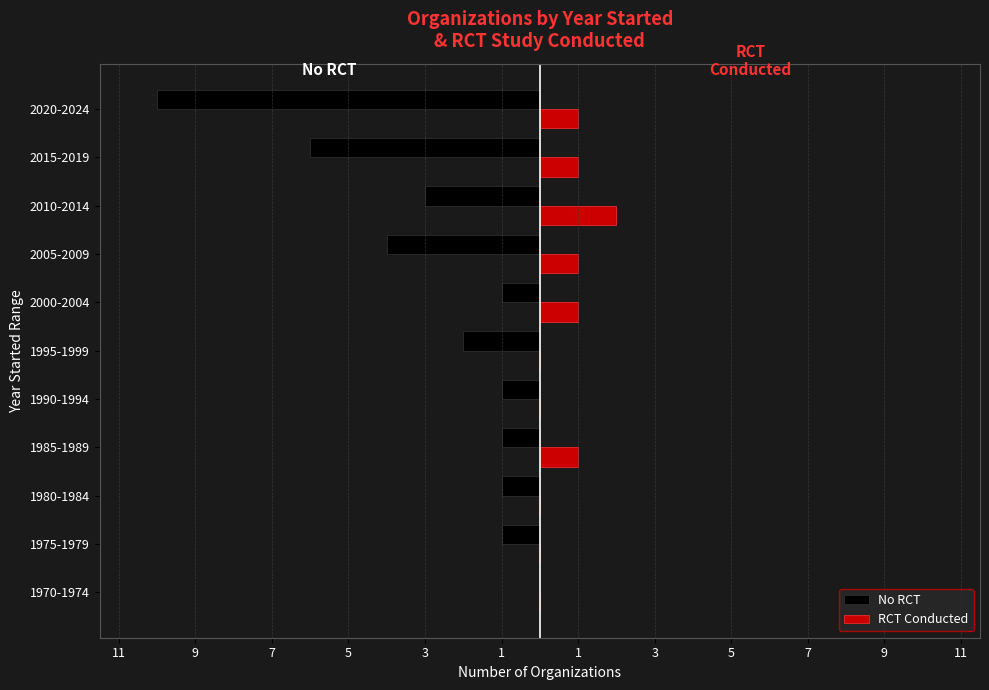

What are all the series names shown in the legend?

No RCT, RCT Conducted